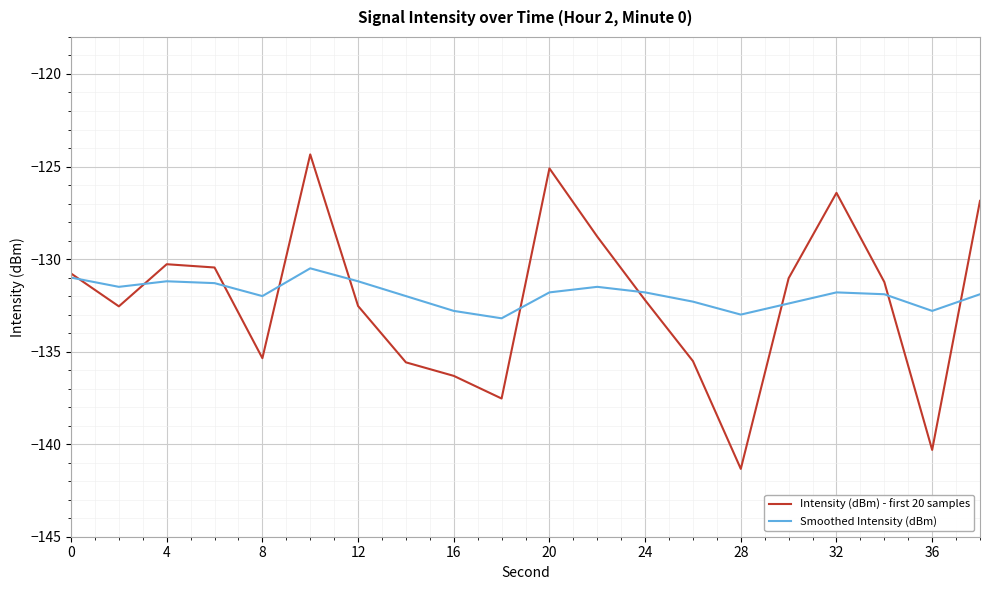

Which series has the largest range (max minus min)?

Intensity (dBm) - first 20 samples